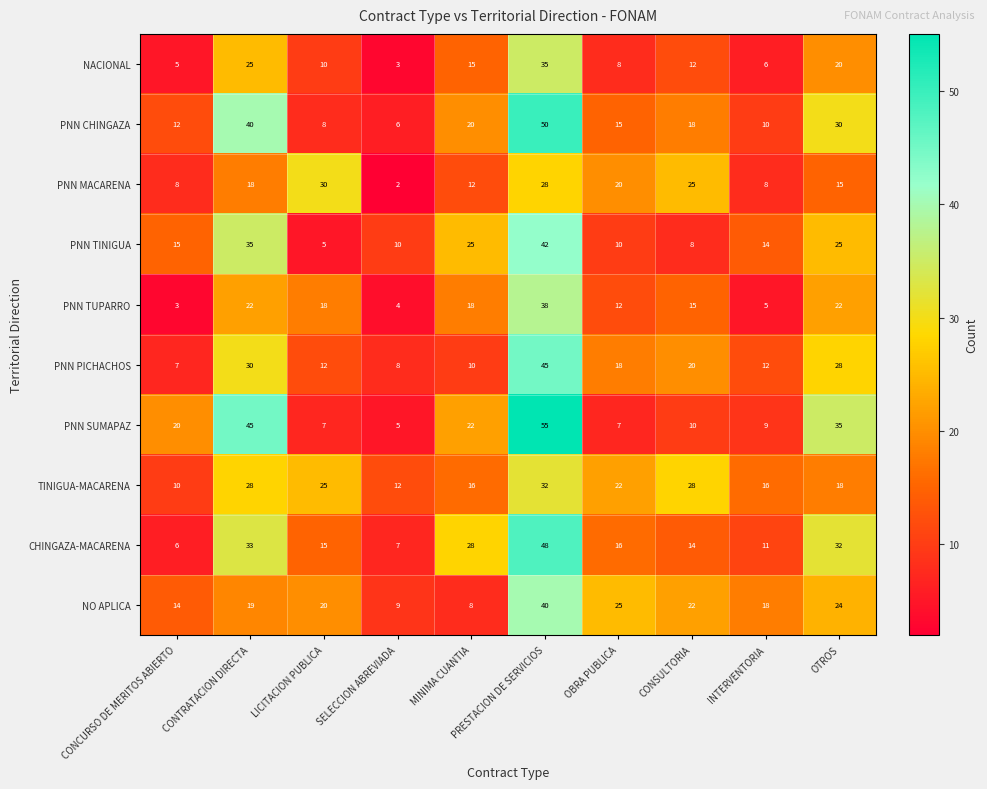

At how many categories does at least one series exceed 41?

2